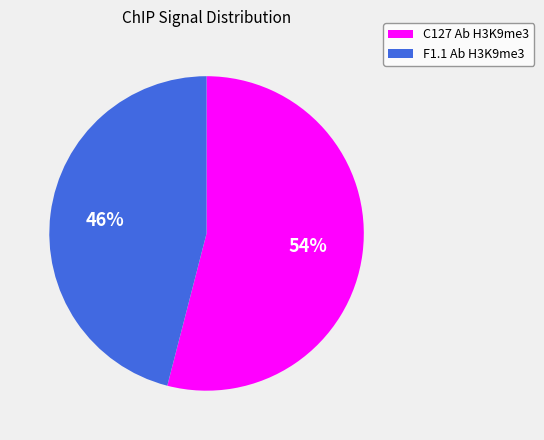

Is there a majority slice in this chart?

Yes